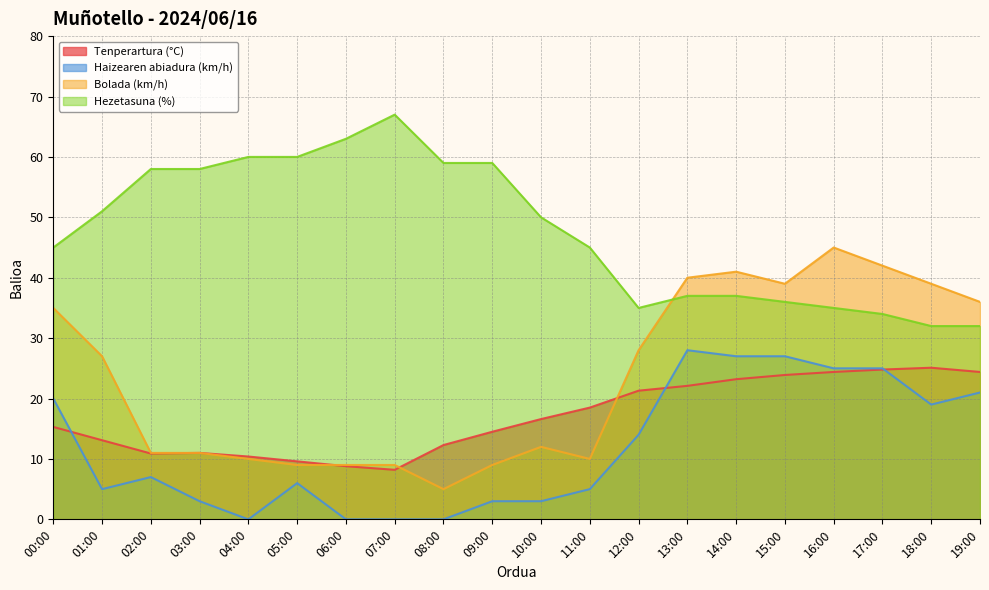

Reading right to left, transcribe all the data shown in this chart.

Tenperartura (°C): 19:00=24.4	18:00=25.1	17:00=24.8	16:00=24.4	15:00=23.9	14:00=23.2	13:00=22.1	12:00=21.3	11:00=18.5	10:00=16.6	09:00=14.5	08:00=12.3	07:00=8.2	06:00=8.8	05:00=9.6	04:00=10.4	03:00=11.0	02:00=10.9	01:00=13.1	00:00=15.3
Haizearen abiadura (km/h): 19:00=21.0	18:00=19.0	17:00=25.0	16:00=25.0	15:00=27.0	14:00=27.0	13:00=28.0	12:00=14.0	11:00=5.0	10:00=3.0	09:00=3.0	08:00=0.0	07:00=0.0	06:00=0.0	05:00=6.0	04:00=0.0	03:00=3.0	02:00=7.0	01:00=5.0	00:00=20.0
Bolada (km/h): 19:00=36.0	18:00=39.0	17:00=42.0	16:00=45.0	15:00=39.0	14:00=41.0	13:00=40.0	12:00=28.0	11:00=10.0	10:00=12.0	09:00=9.0	08:00=5.0	07:00=9.0	06:00=9.0	05:00=9.0	04:00=10.0	03:00=11.0	02:00=11.0	01:00=27.0	00:00=35.0
Hezetasuna (%): 19:00=32.0	18:00=32.0	17:00=34.0	16:00=35.0	15:00=36.0	14:00=37.0	13:00=37.0	12:00=35.0	11:00=45.0	10:00=50.0	09:00=59.0	08:00=59.0	07:00=67.0	06:00=63.0	05:00=60.0	04:00=60.0	03:00=58.0	02:00=58.0	01:00=51.0	00:00=45.0